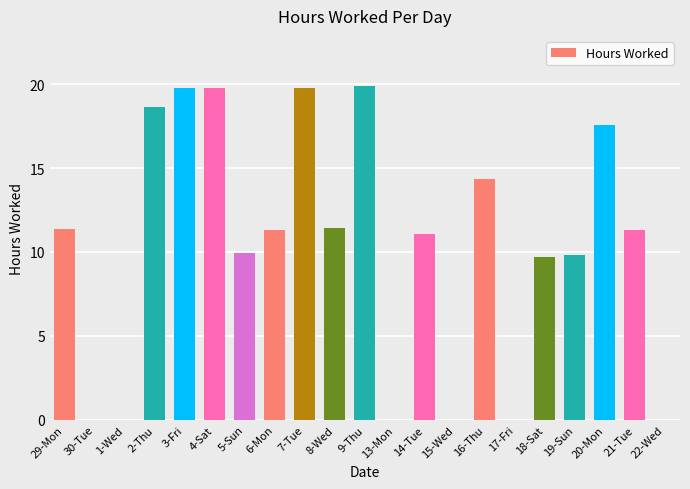

What is the change in value from 3-Fri to 19-Sun?

-9.9